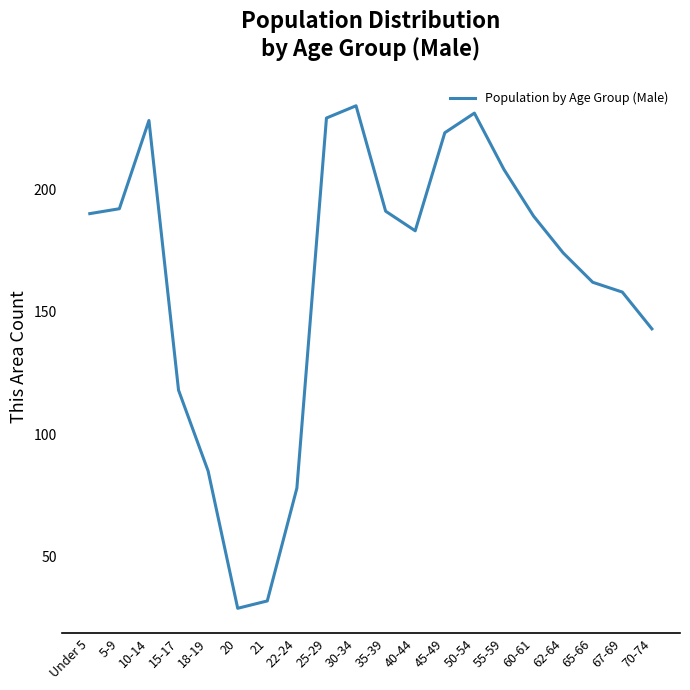

What position from the right is 25-29?

12